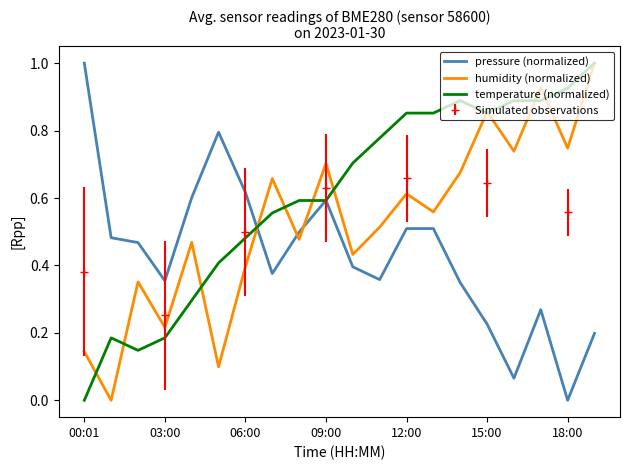

What is the maximum value for pressure (normalized)?

1.0